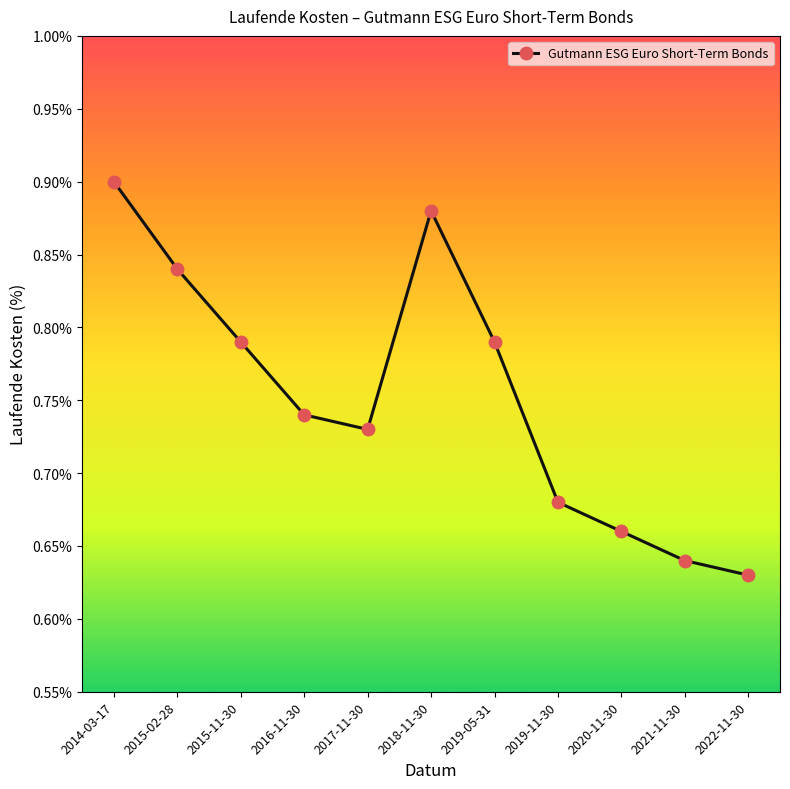

Does the chart display data point markers on the line(s)?

Yes